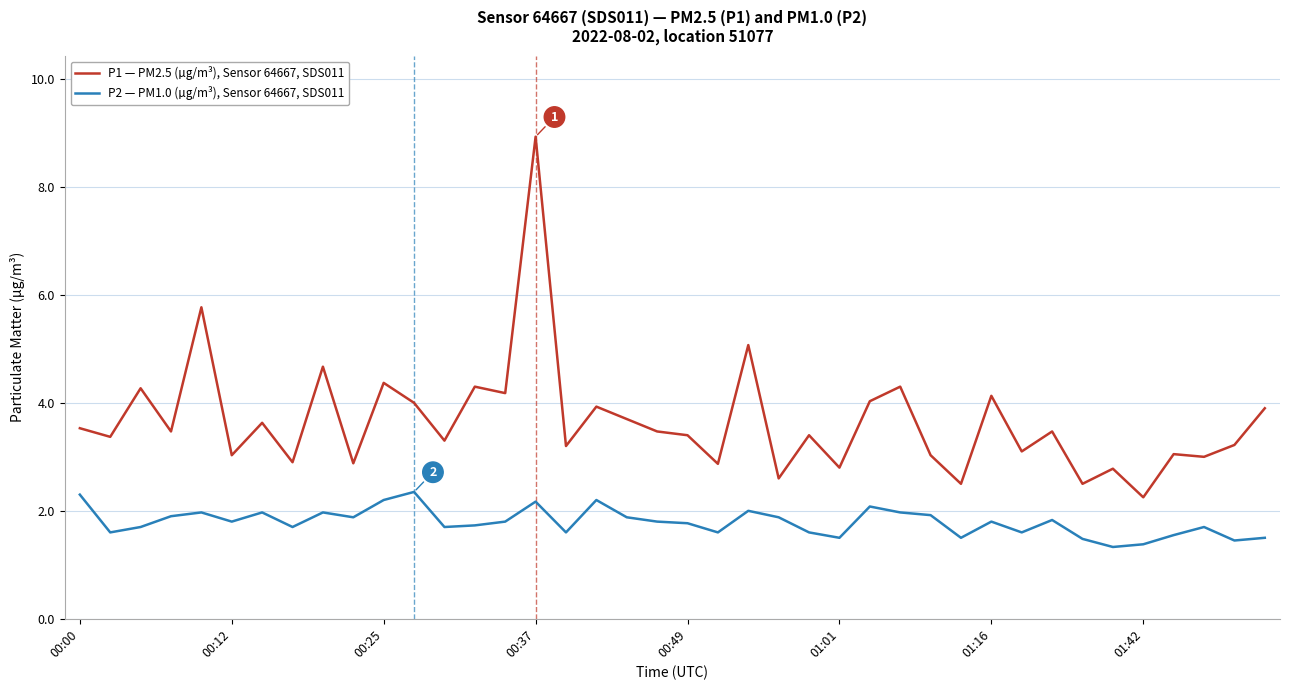

How many lines are shown in the chart?

2